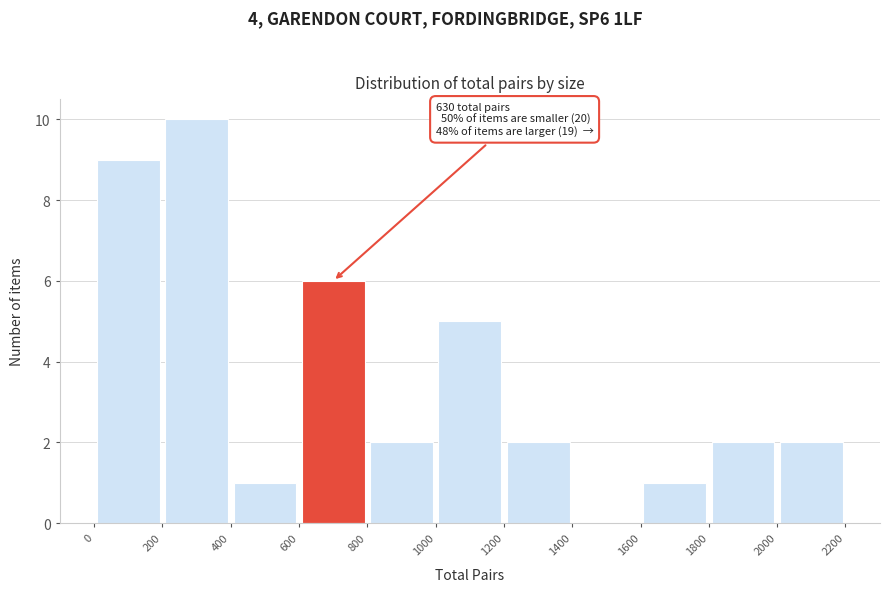

Which range on the x-axis has the tallest bar?

200 to 400